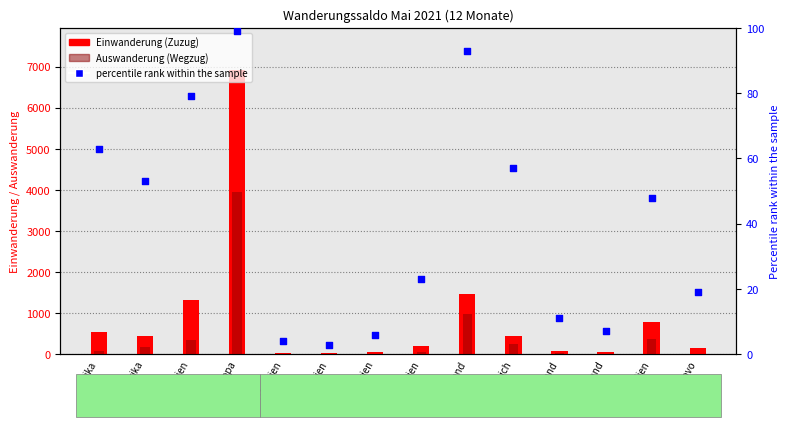

Which series has the largest Y range (max minus min)?

Einwanderung (Zuzug)